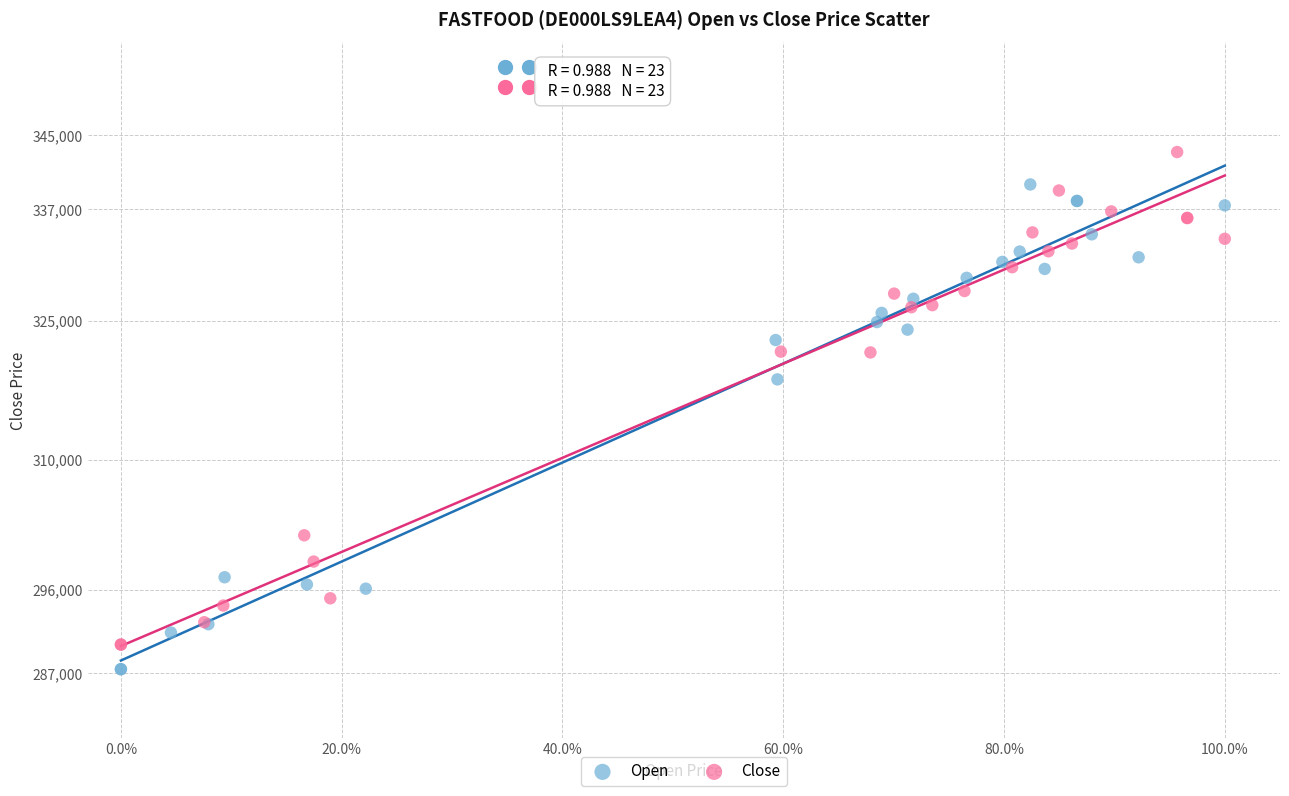

Which series contains the lowest Y value?

Open